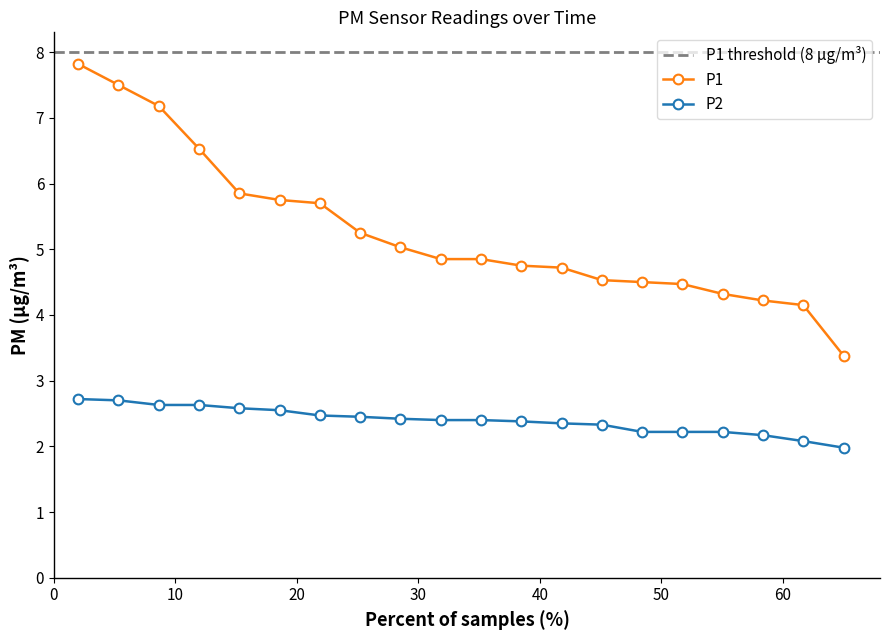

Which series has the largest total across all categories?

P1